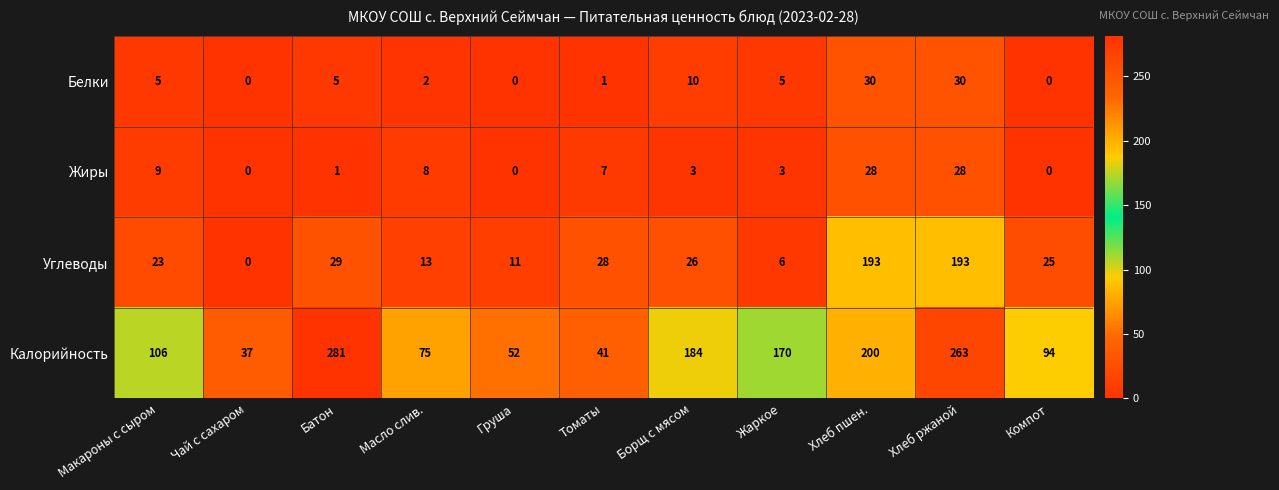

Rank the series by their maximum value, from highest to lowest.

Калорийность, Углеводы, Белки, Жиры